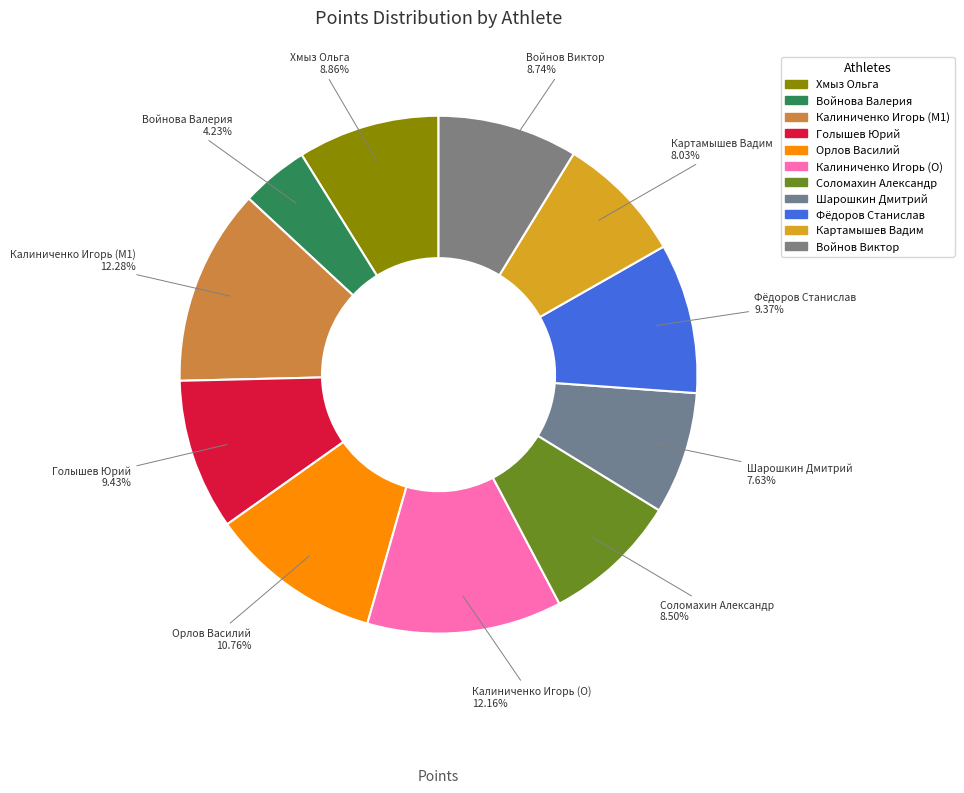

To the nearest percent, what portion does Шарошкин Дмитрий represent?

8%